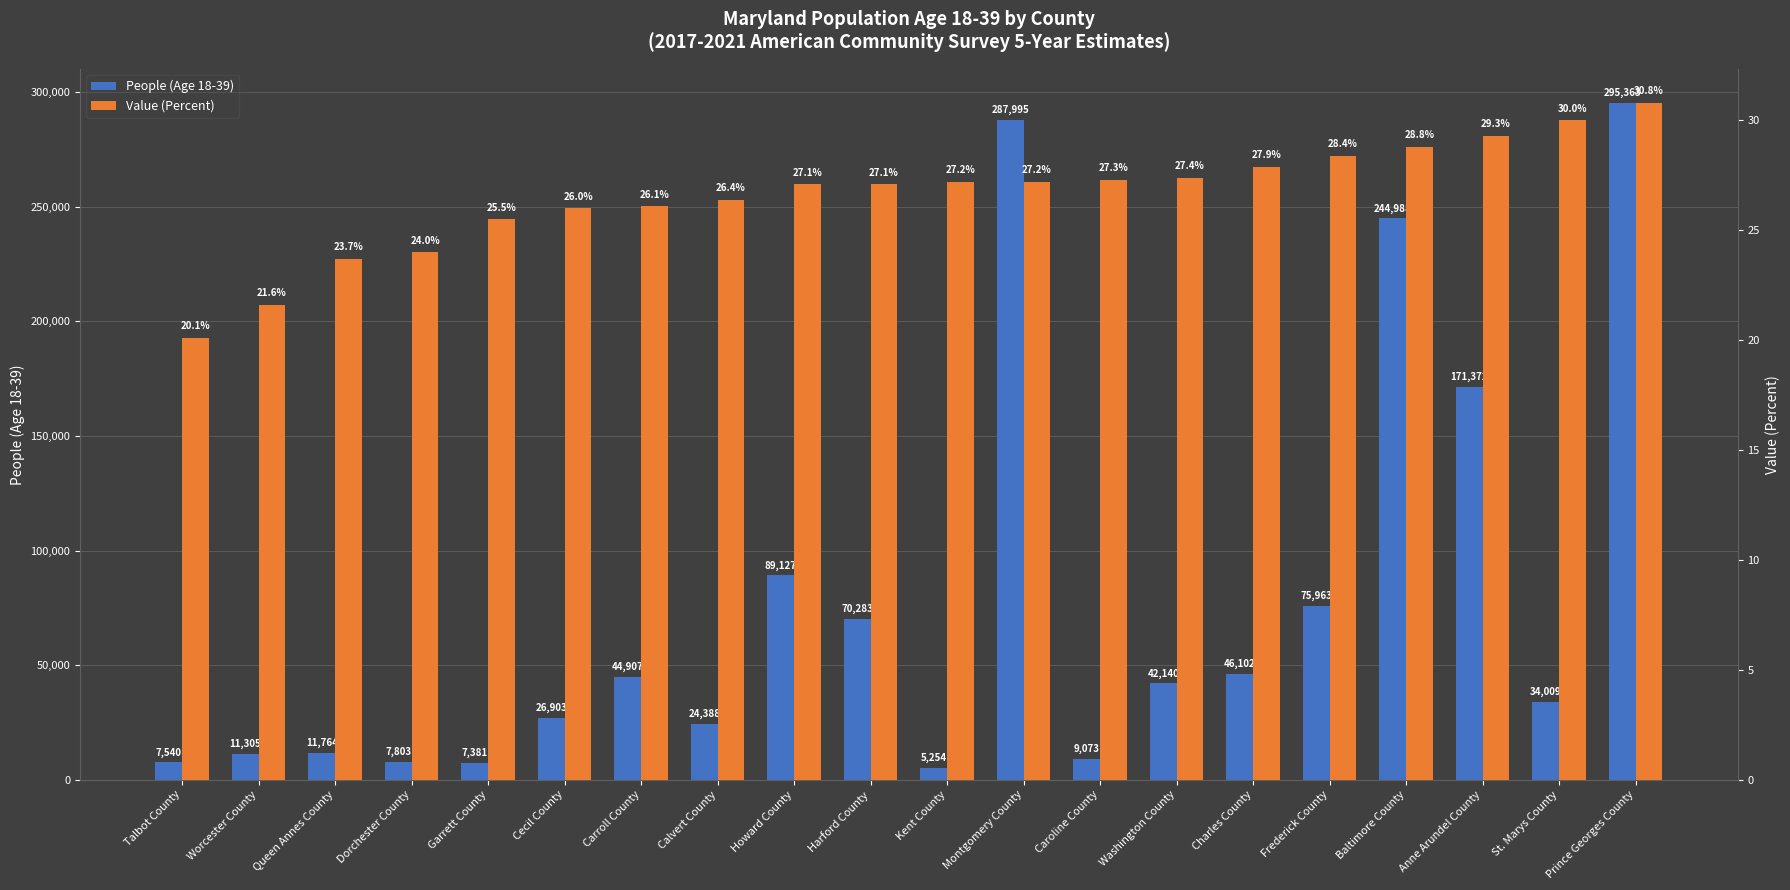

Rank the series by their maximum value, from highest to lowest.

People (Age 18-39), Value (Percent)